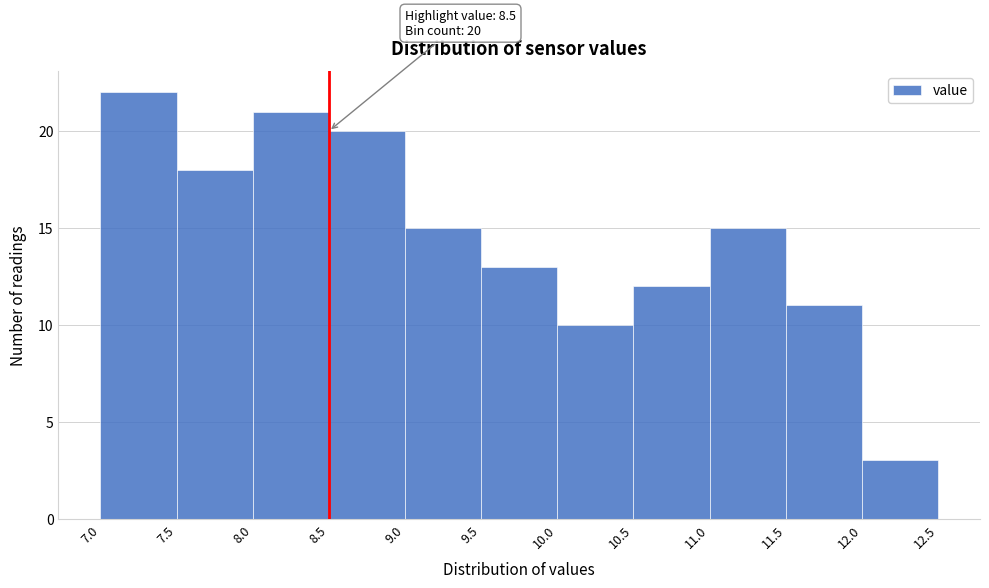

Over which range of the x-axis is the bar tallest?

7.0 to 7.5